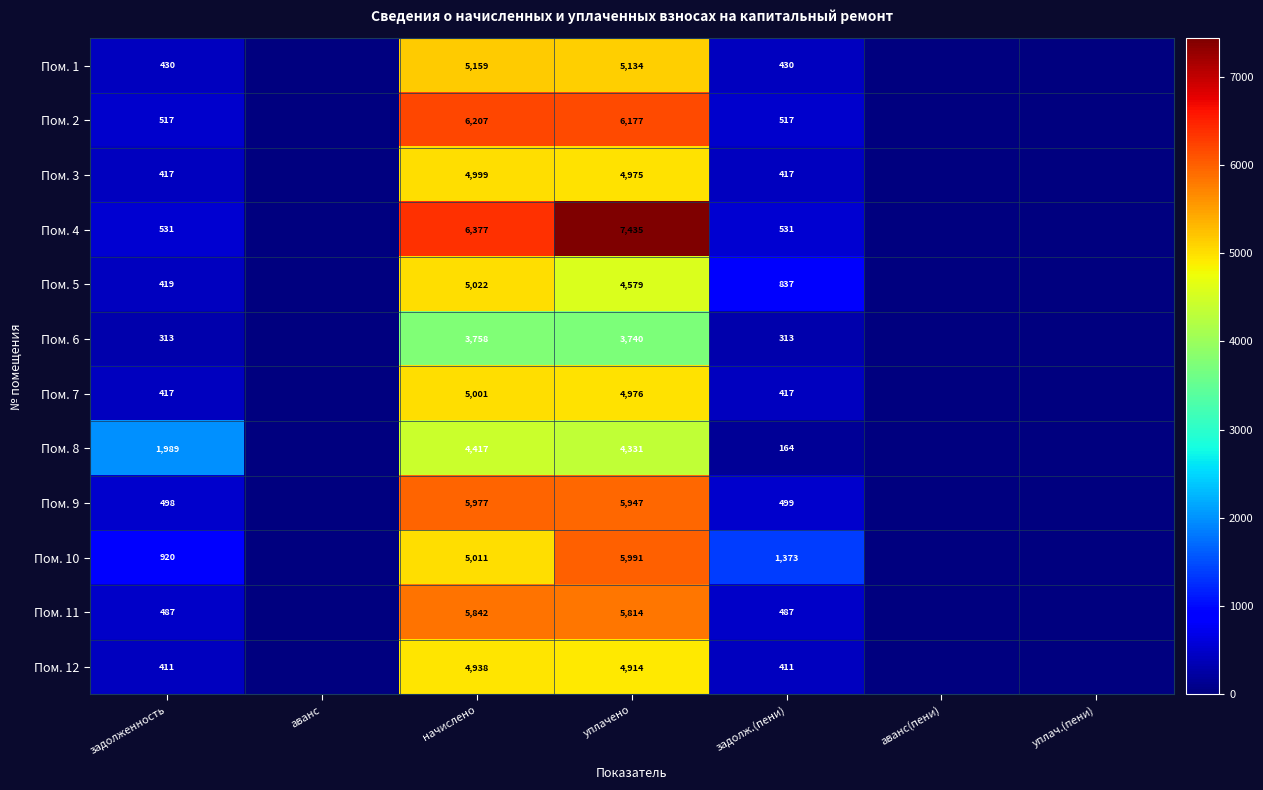

True or false: Пом. 5 has a value of 531 at задолж.(пени).

False